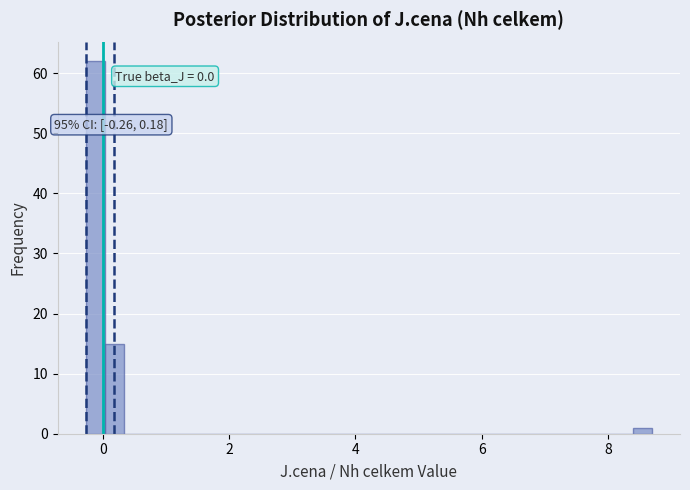

Read against the x-axis, roughly where is the centre of the tallest bar?

-0.2